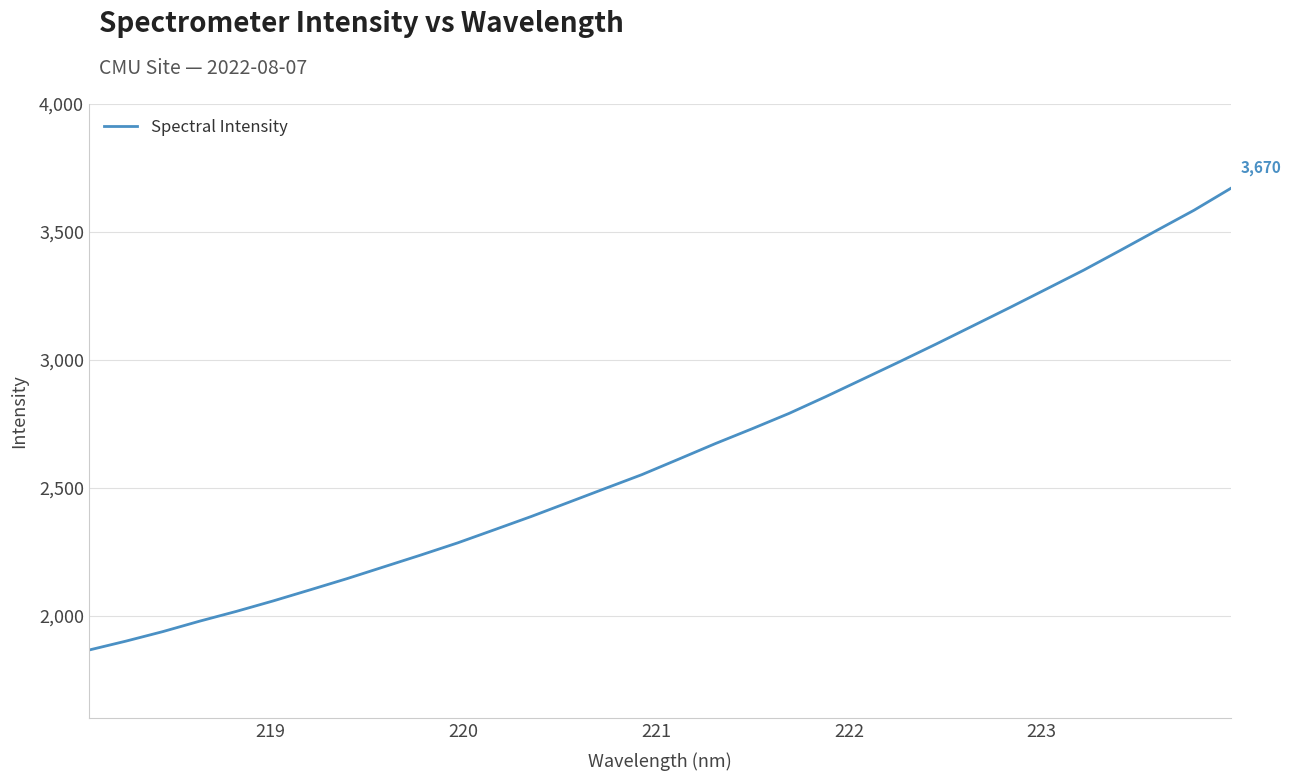

What is the average value?

2648.4